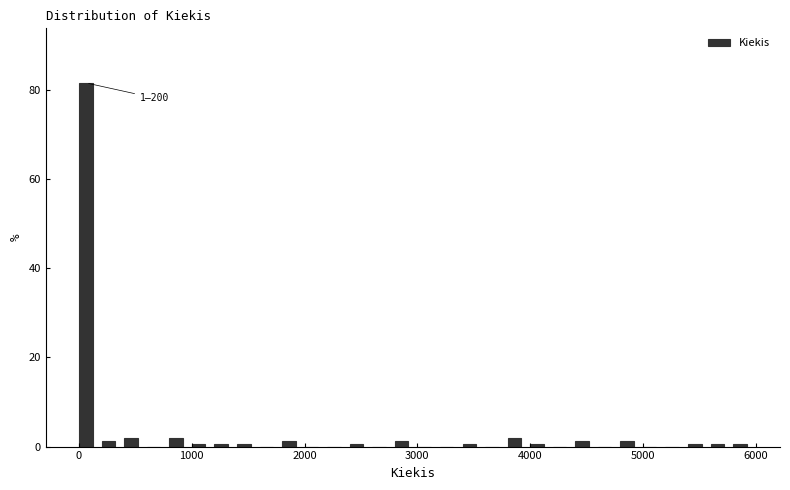

Around what value on the x-axis is the tallest bar? Give the approximate position of its centre, as read against the axis.

100